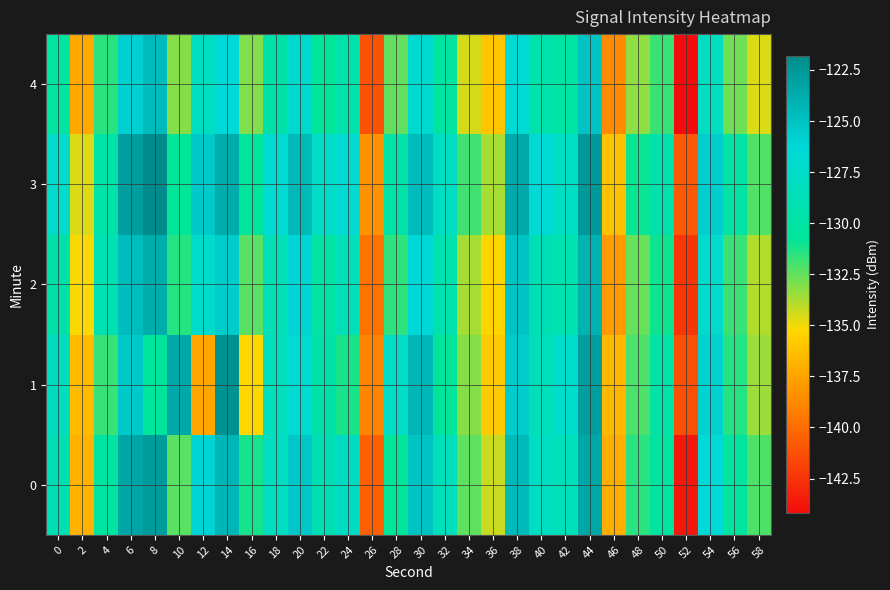

How many series are shown in this chart?

5